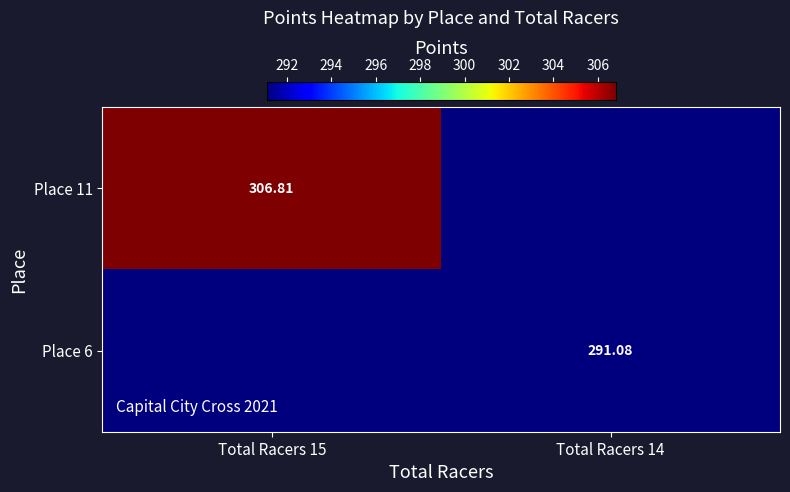

Where is Place 11 nearest to the value 153?

Total Racers 14